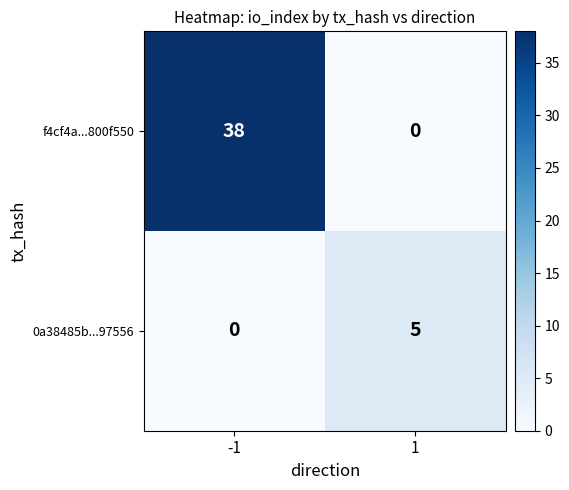

True or false: f4cf4a...800f550 has a value of 38 at -1.

True